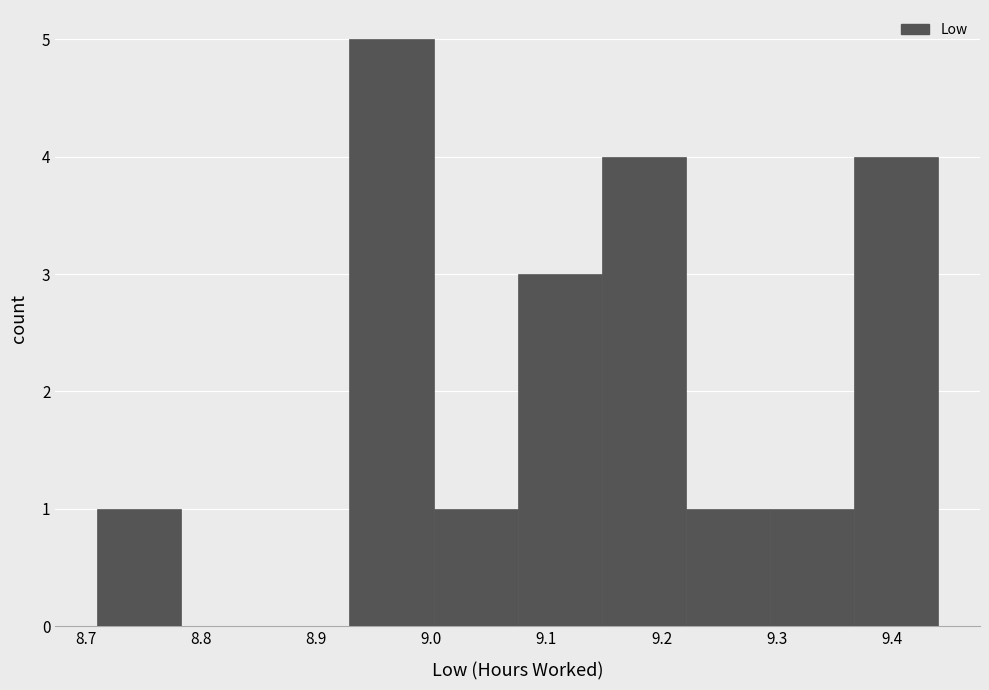

Reading left to right, list every bar in this chart as the range it spans on the x-axis followed by its height. Neither the bar edges nor the heights are printed on the chart, so give them approximately, as read against the axes.

8.710 to 8.783: 1
8.783 to 8.856: 0
8.856 to 8.929: 0
8.929 to 9.002: 5
9.002 to 9.075: 1
9.075 to 9.148: 3
9.148 to 9.221: 4
9.221 to 9.294: 1
9.294 to 9.367: 1
9.367 to 9.440: 4